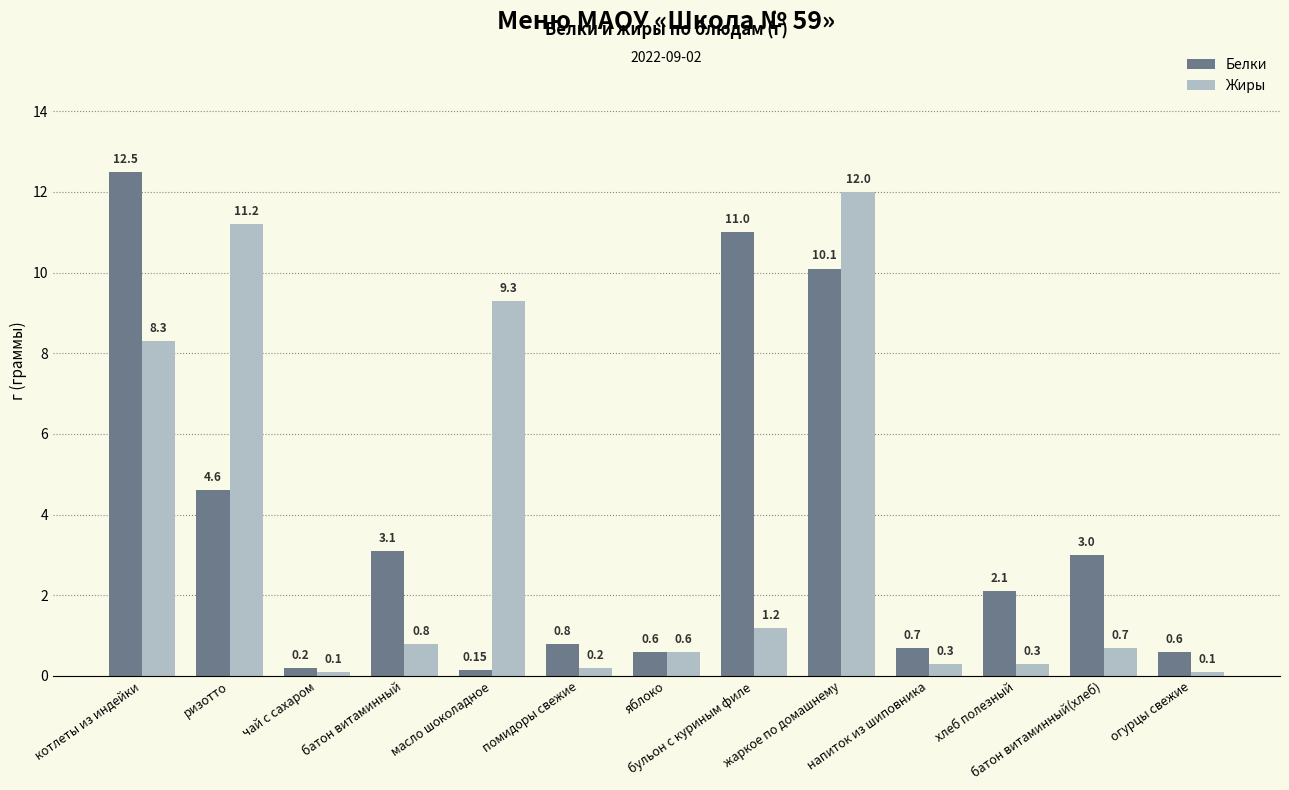

What is the difference between the maximum and minimum values in the Жиры series?

11.9